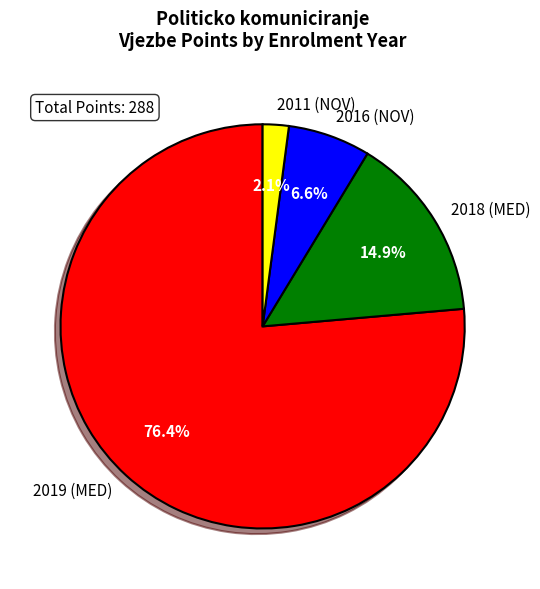

Is there a majority slice in this chart?

Yes